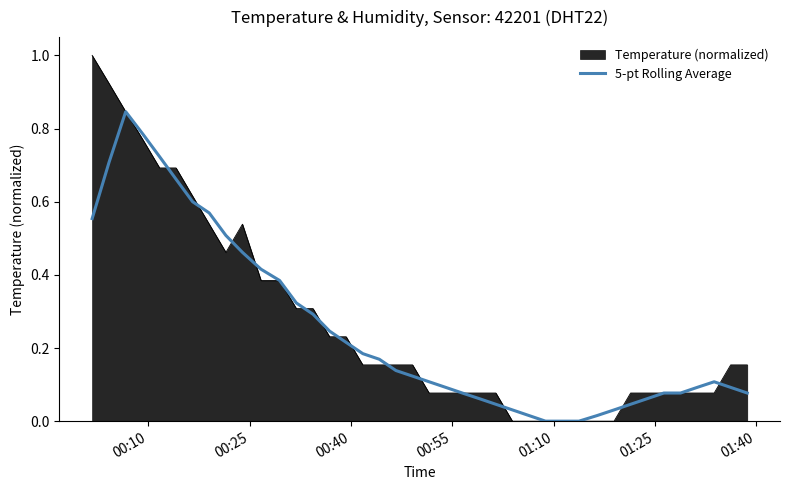

Which series has the largest range (max minus min)?

Temperature (normalized)